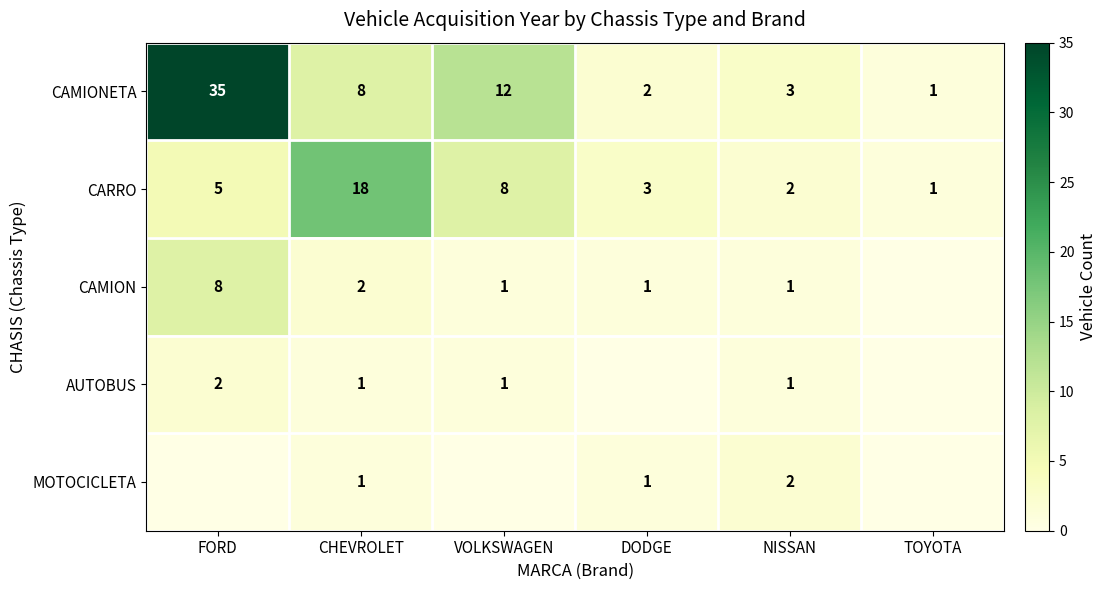

How many values in the CARRO series are below 5?

3